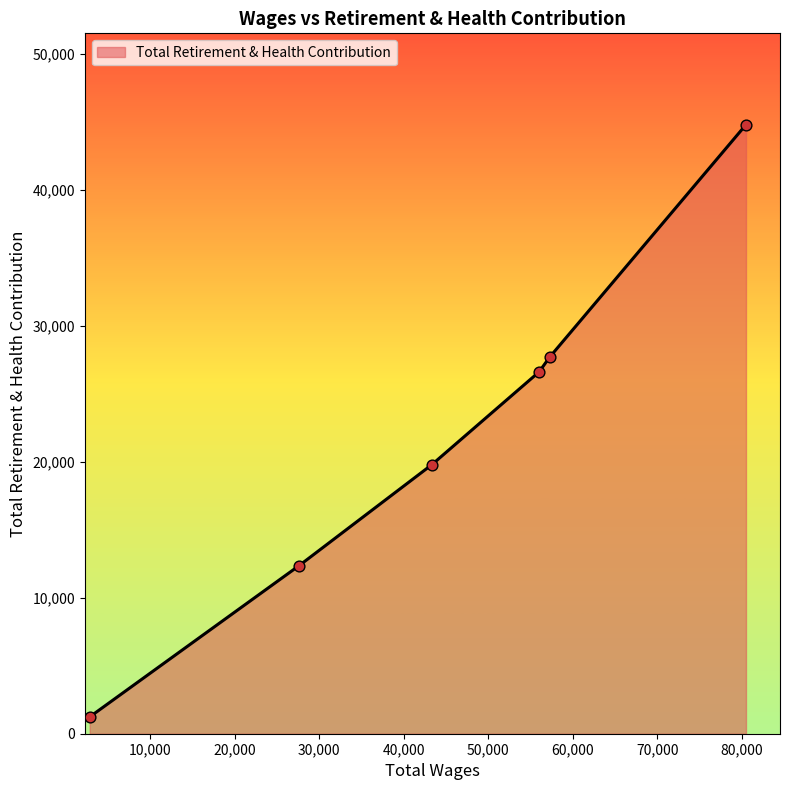

True or false: there are more than 2 points higher than both neighbors.

False